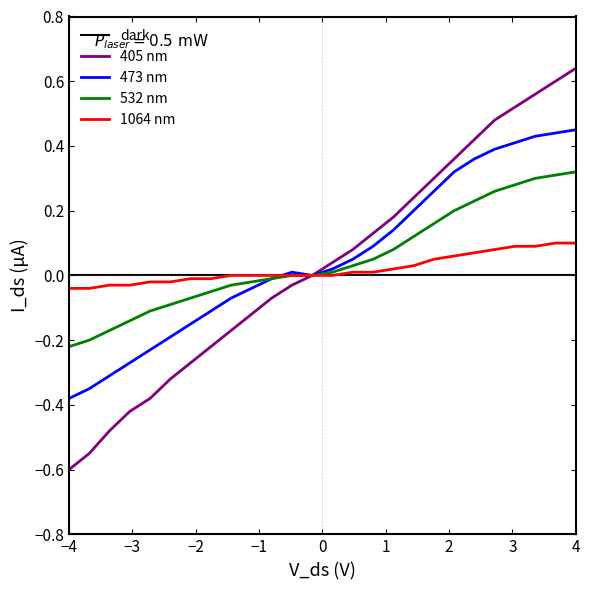

Which series has the widest spread of values?

405 nm